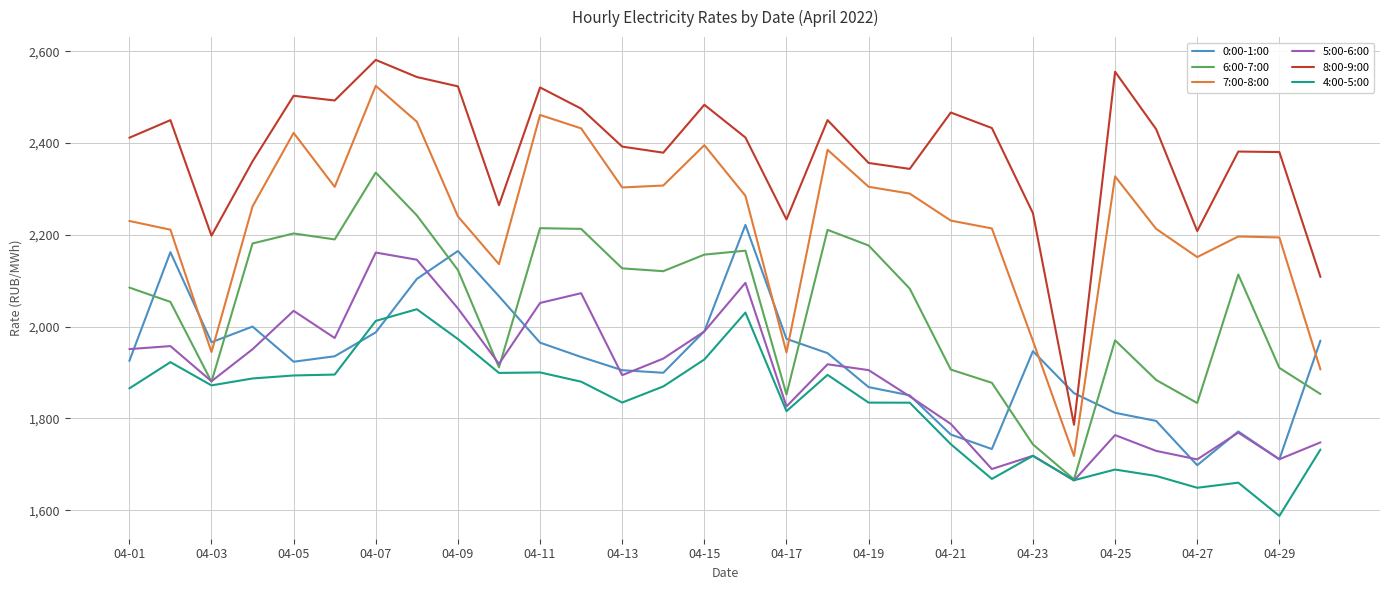

What is the average value of the 5:00-6:00 series?

1894.5